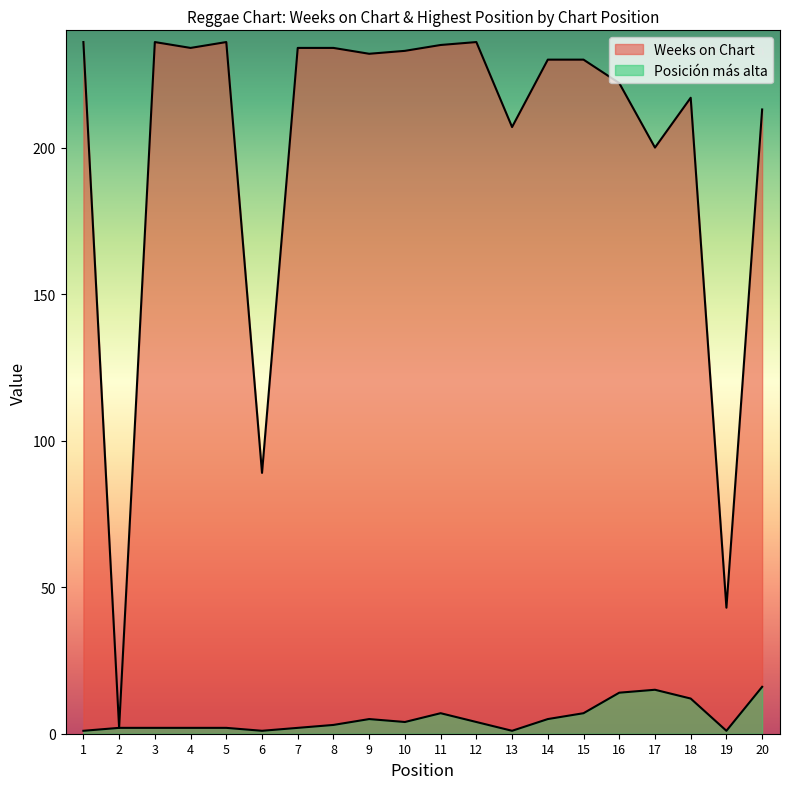

What is the total value across all series at 12?

240